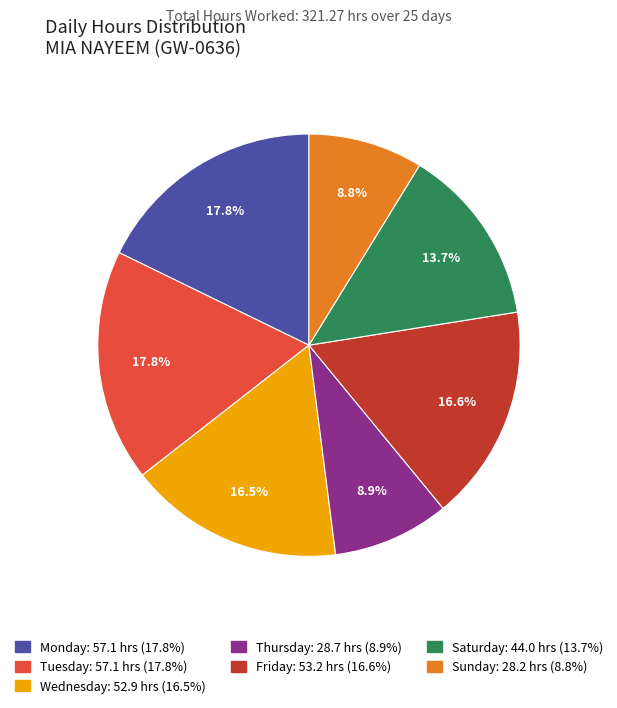

Is there a majority slice in this chart?

No